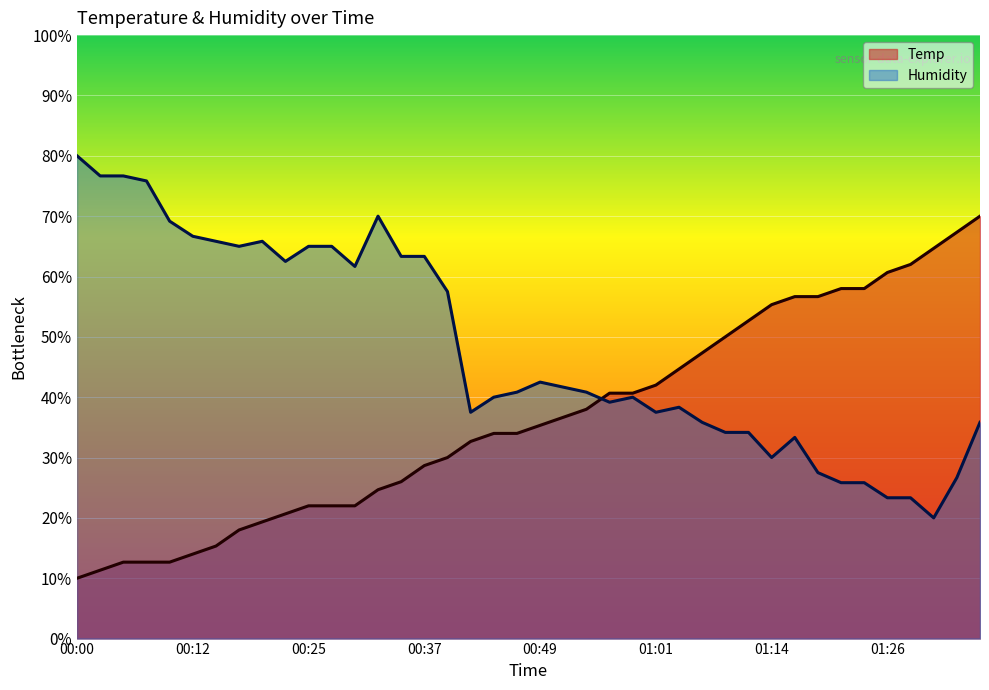

Which category has the highest value in the Temp series?

01:36